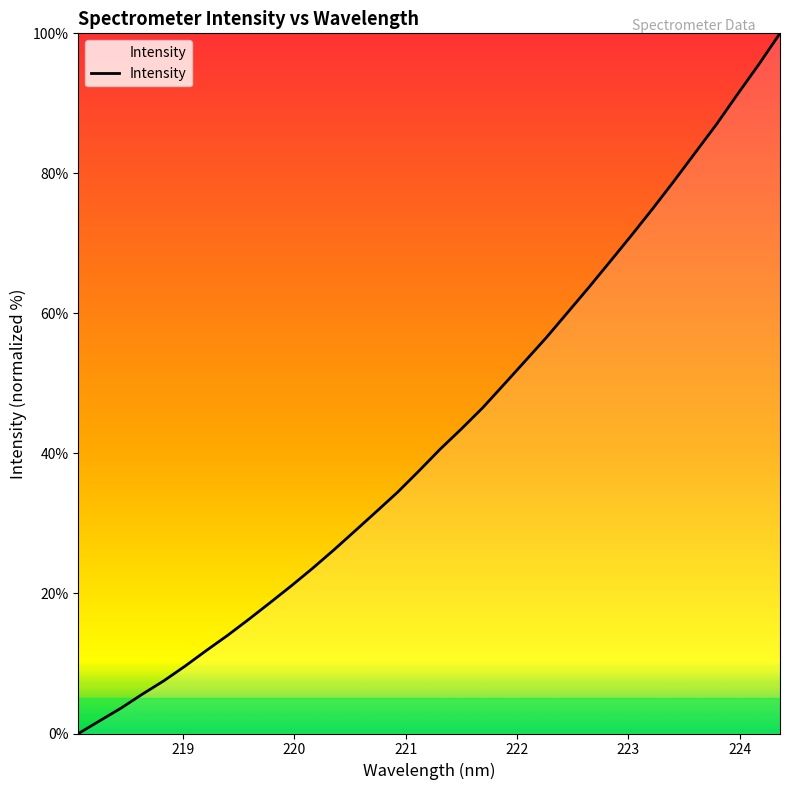

What is the maximum value shown in the chart?

100.0